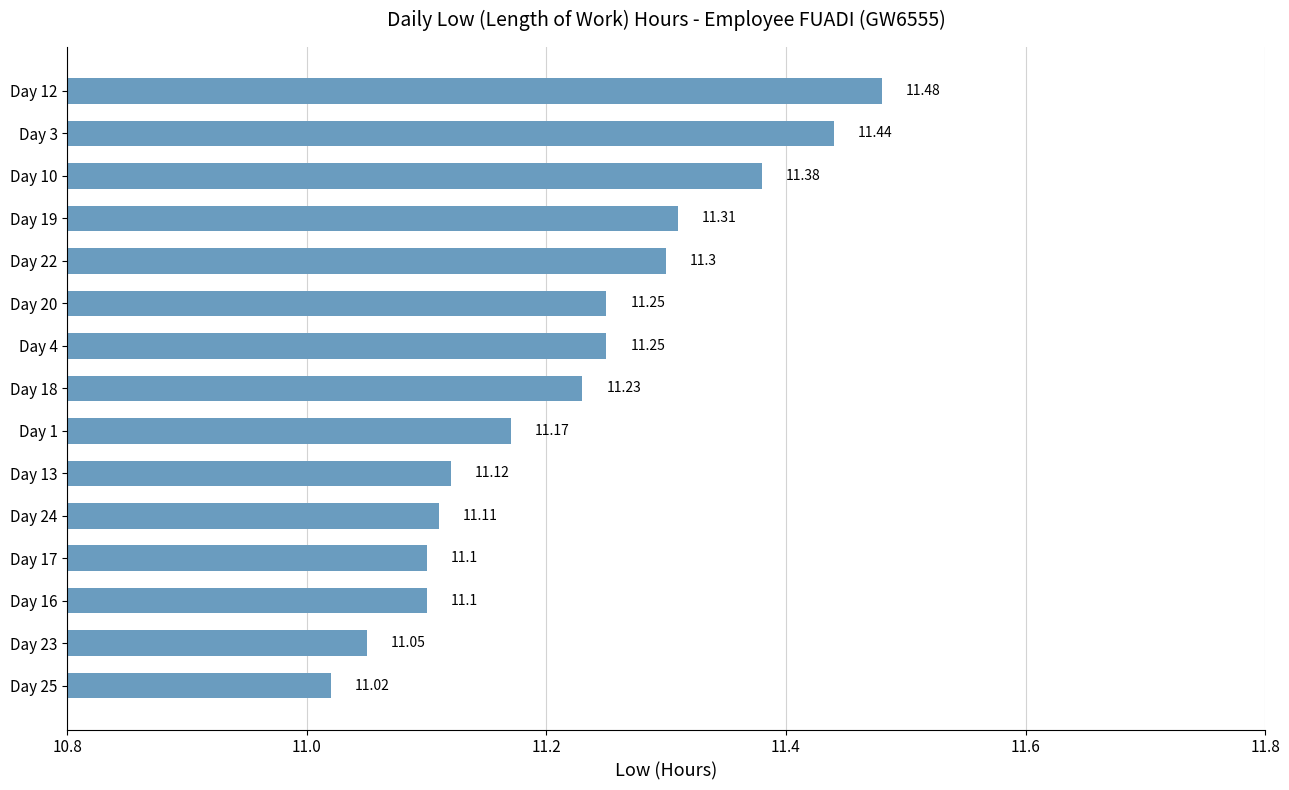

Approximately how many times larger is the value at Day 24 compared to Day 18?

1.0